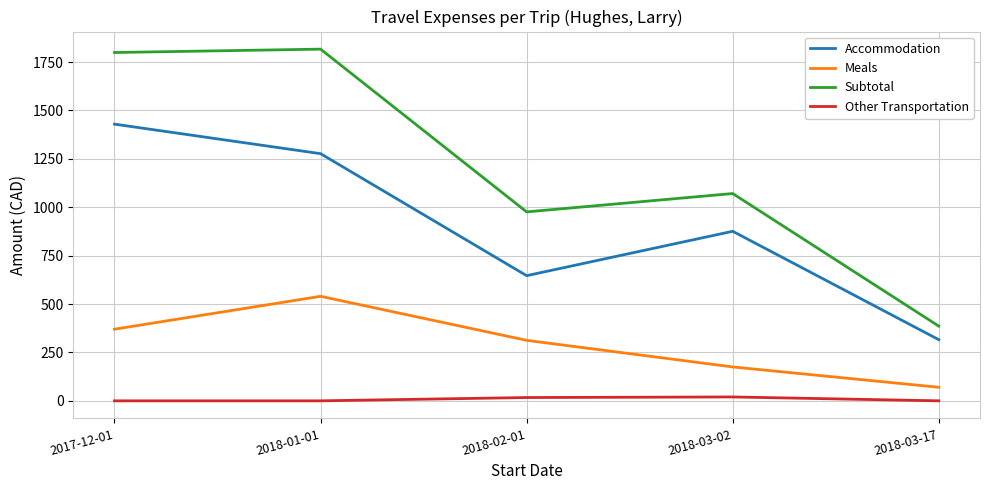

Rank the series by their average value, from lowest to highest.

Other Transportation, Meals, Accommodation, Subtotal